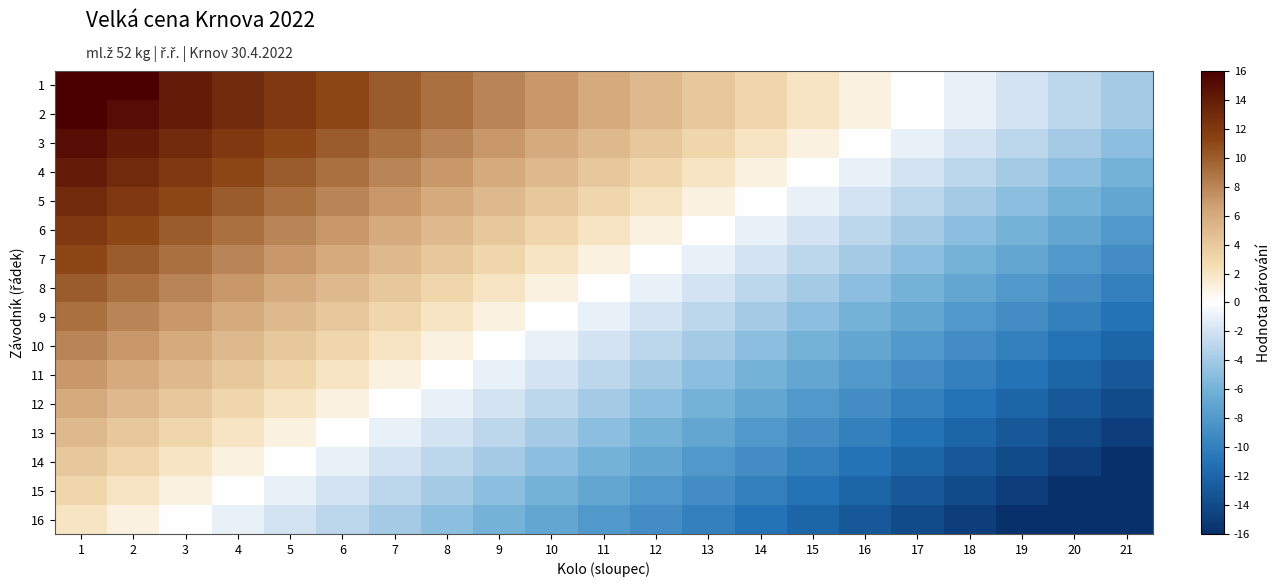

Which series has the largest total across all categories?

1